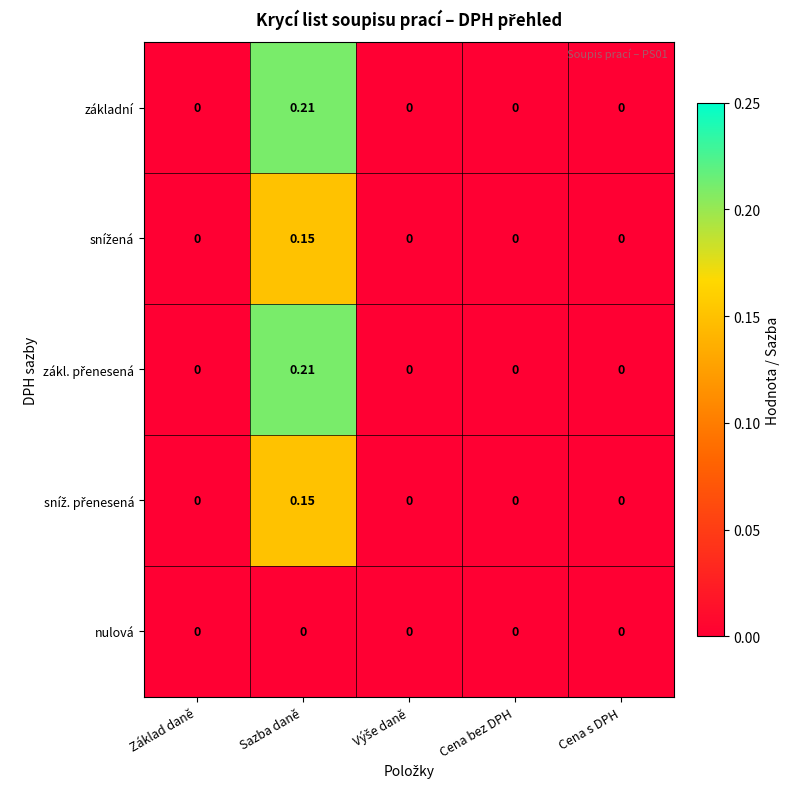

At which category does the chart reach its peak across all series?

Sazba daně